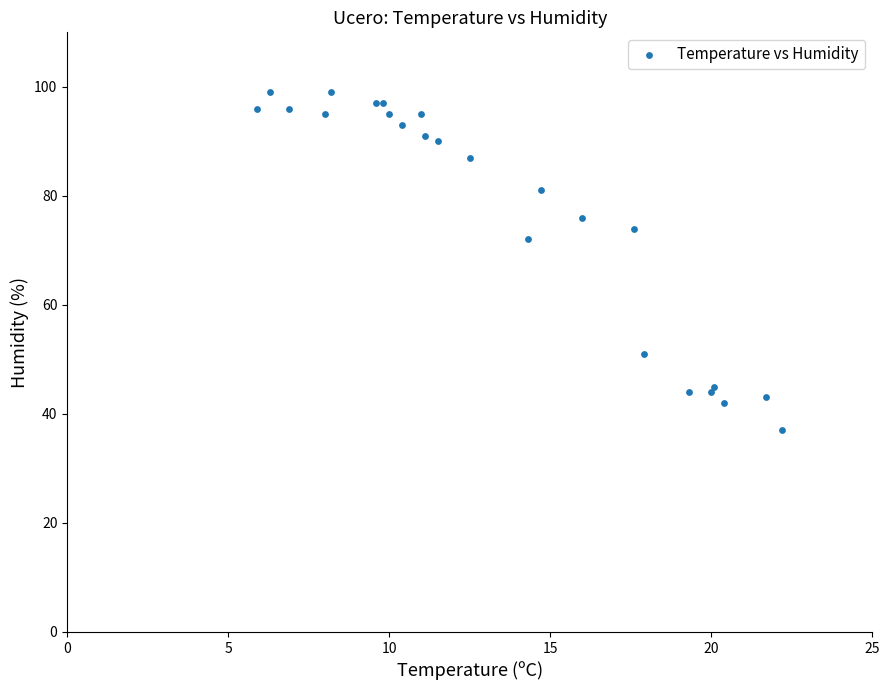

What Y value in the scatter plot is closest to 68?

72